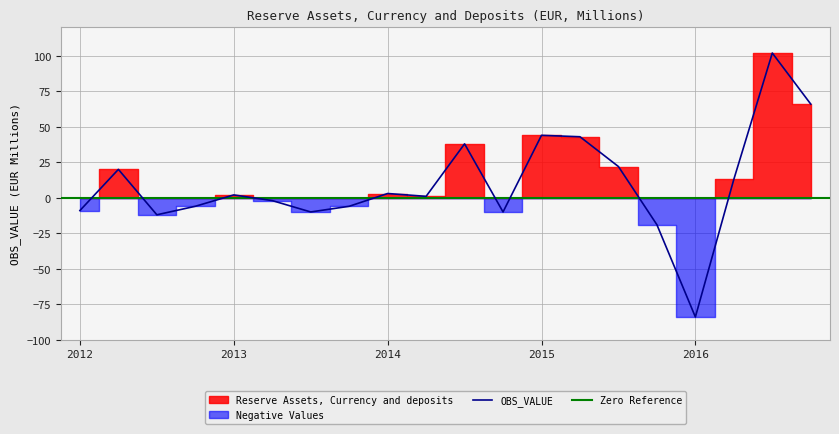

Reading left to right, what are all the values shown in this chart?

Reserve Assets, Currency and deposits: 2012-Q1=-9	2012-Q2=20	2012-Q3=-12	2012-Q4=-6	2013-Q1=2	2013-Q2=-2	2013-Q3=-10	2013-Q4=-6	2014-Q1=3	2014-Q2=1	2014-Q3=38	2014-Q4=-10	2015-Q1=44	2015-Q2=43	2015-Q3=22	2015-Q4=-19	2016-Q1=-84	2016-Q2=13	2016-Q3=102	2016-Q4=66
Positive Values: 2012-Q1=0	2012-Q2=20	2012-Q3=0	2012-Q4=0	2013-Q1=2	2013-Q2=0	2013-Q3=0	2013-Q4=0	2014-Q1=3	2014-Q2=1	2014-Q3=38	2014-Q4=0	2015-Q1=44	2015-Q2=43	2015-Q3=22	2015-Q4=0	2016-Q1=0	2016-Q2=13	2016-Q3=102	2016-Q4=66
Negative Values: 2012-Q1=-9	2012-Q2=0	2012-Q3=-12	2012-Q4=-6	2013-Q1=0	2013-Q2=-2	2013-Q3=-10	2013-Q4=-6	2014-Q1=0	2014-Q2=0	2014-Q3=0	2014-Q4=-10	2015-Q1=0	2015-Q2=0	2015-Q3=0	2015-Q4=-19	2016-Q1=-84	2016-Q2=0	2016-Q3=0	2016-Q4=0